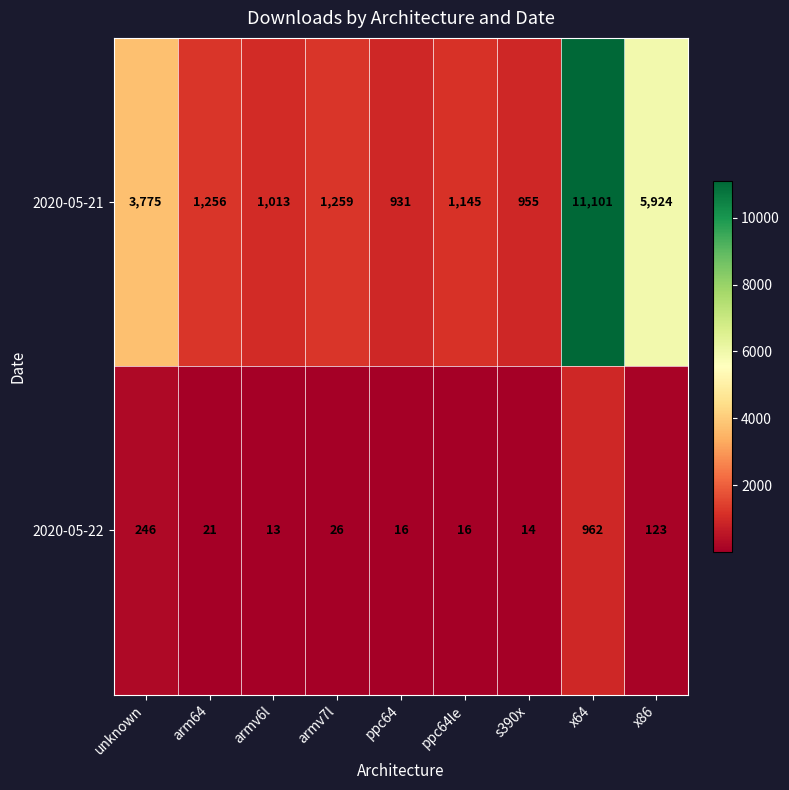

What is the sum of the 2020-05-21 values at x64 and ppc64?

12032